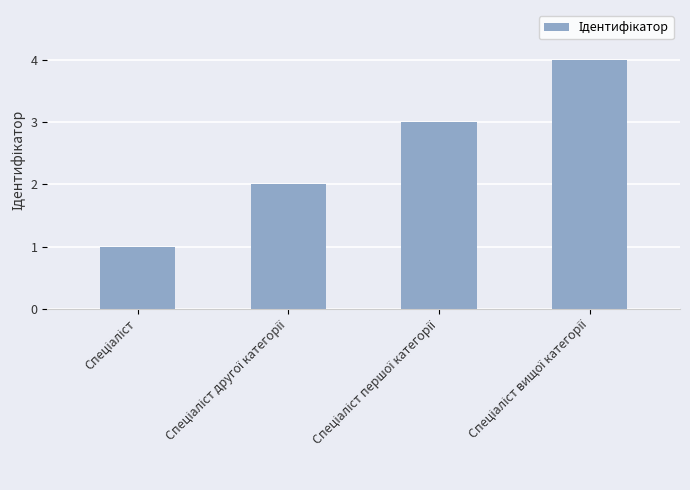

How many values are below 3?

2